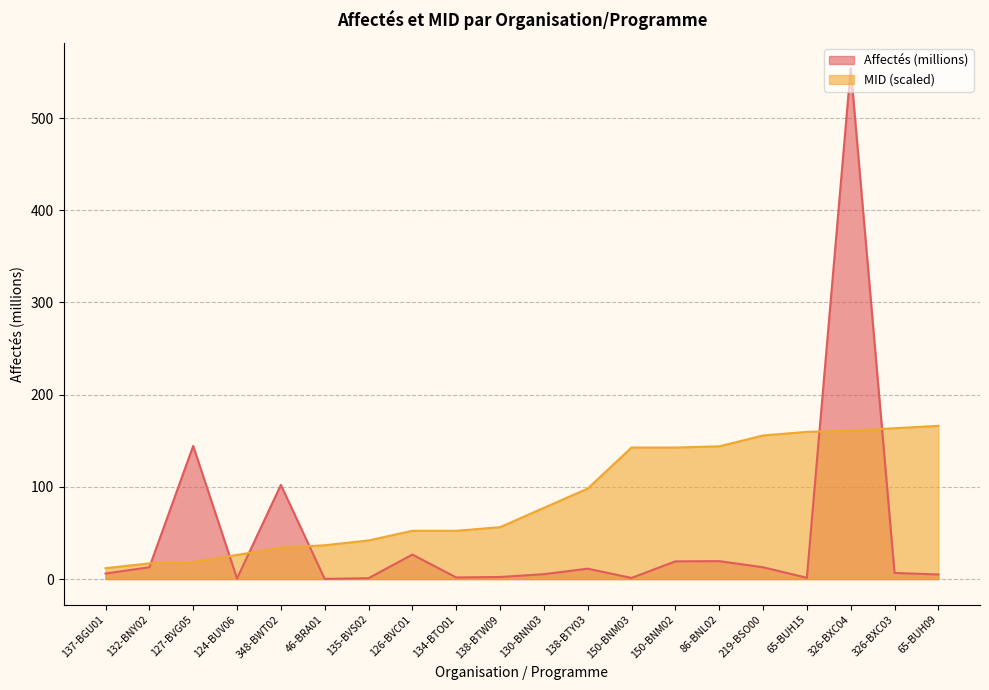

Is the value of MID at 130-BNN03 greater than the value of Affectés (millions) at 135-BVS02?

Yes